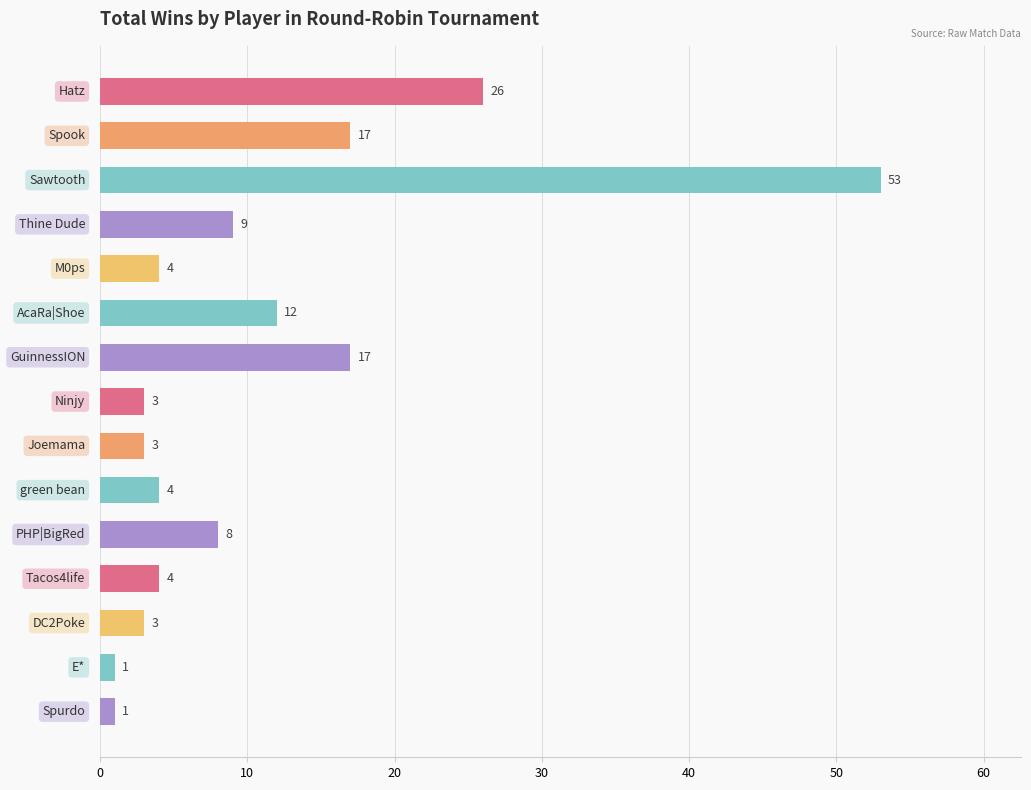

What is the minimum value shown in the chart?

1